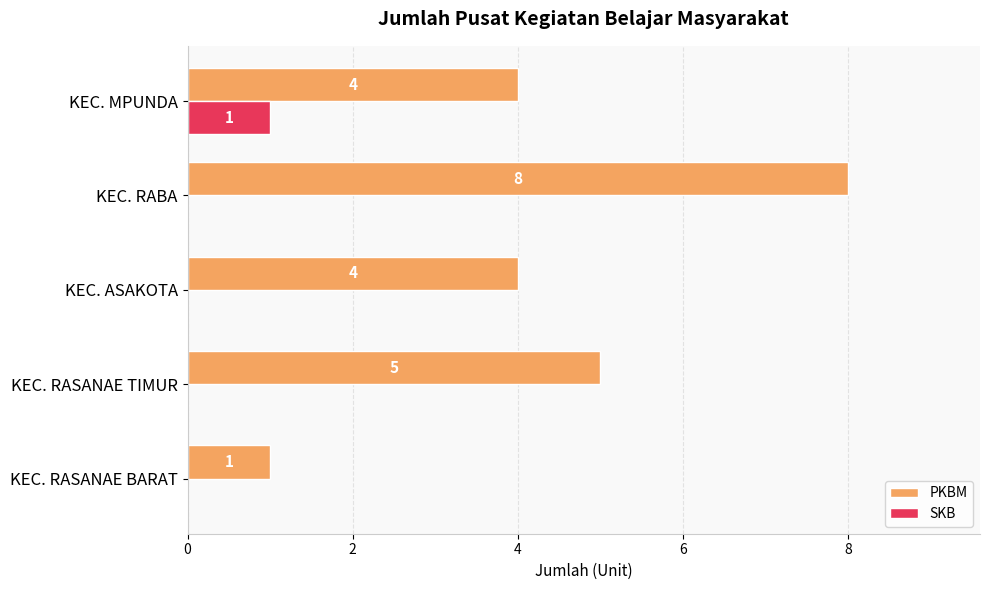

At which category is the sum across all series the highest?

KEC. RABA